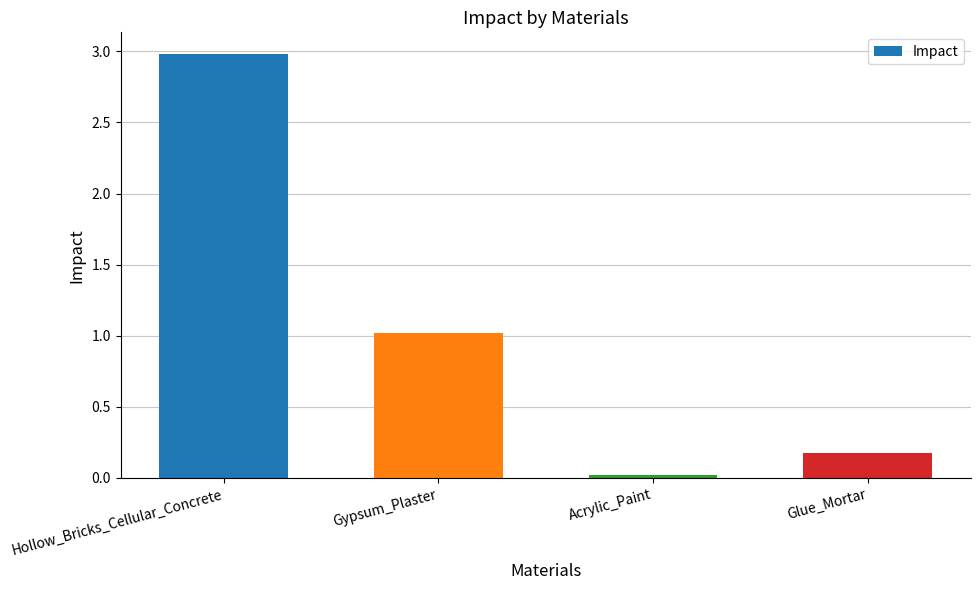

What is the greatest value displayed?

3.0